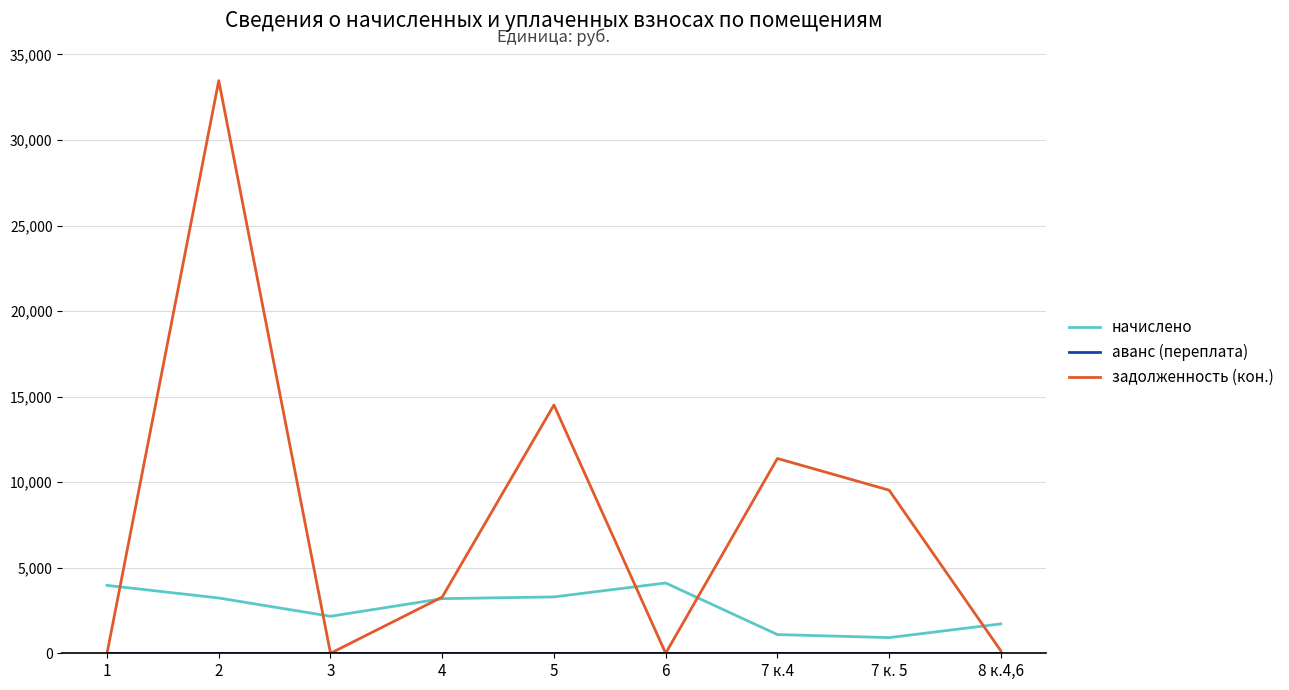

At which category is the sum across all series the highest?

2